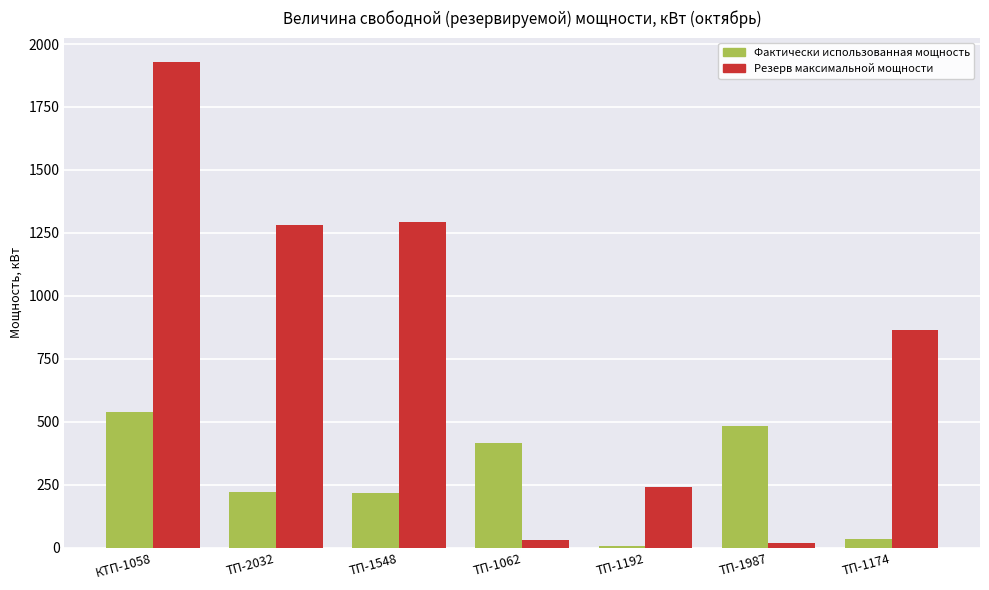

Are the bars grouped side by side (vs. stacked)?

Yes